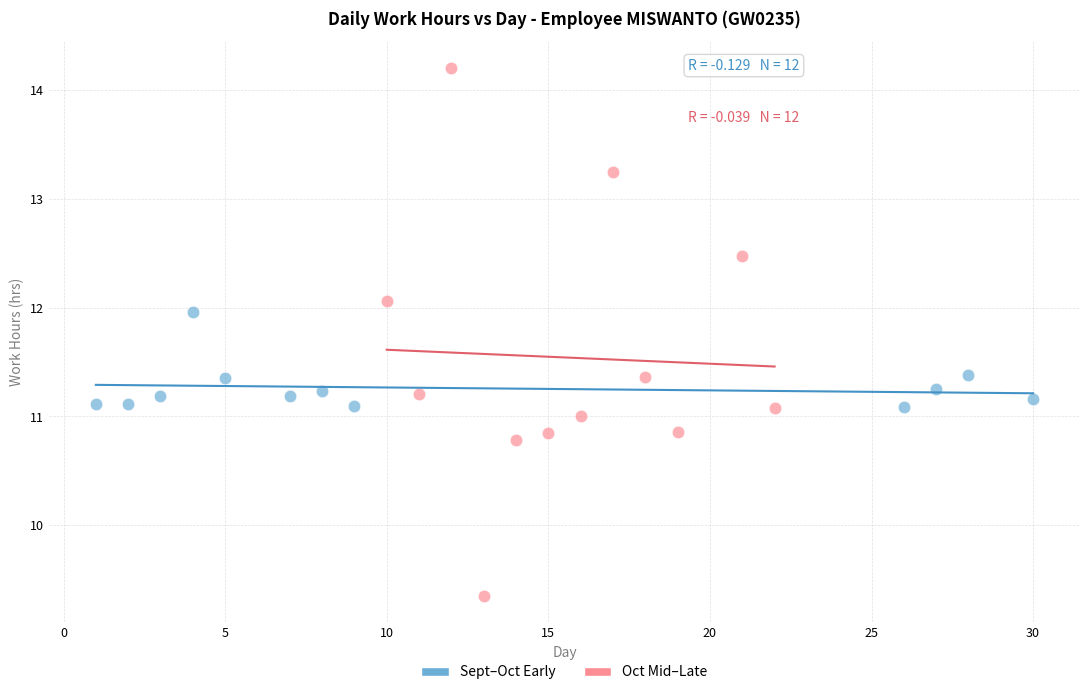

Which series has the largest Y range (max minus min)?

Oct Mid–Late